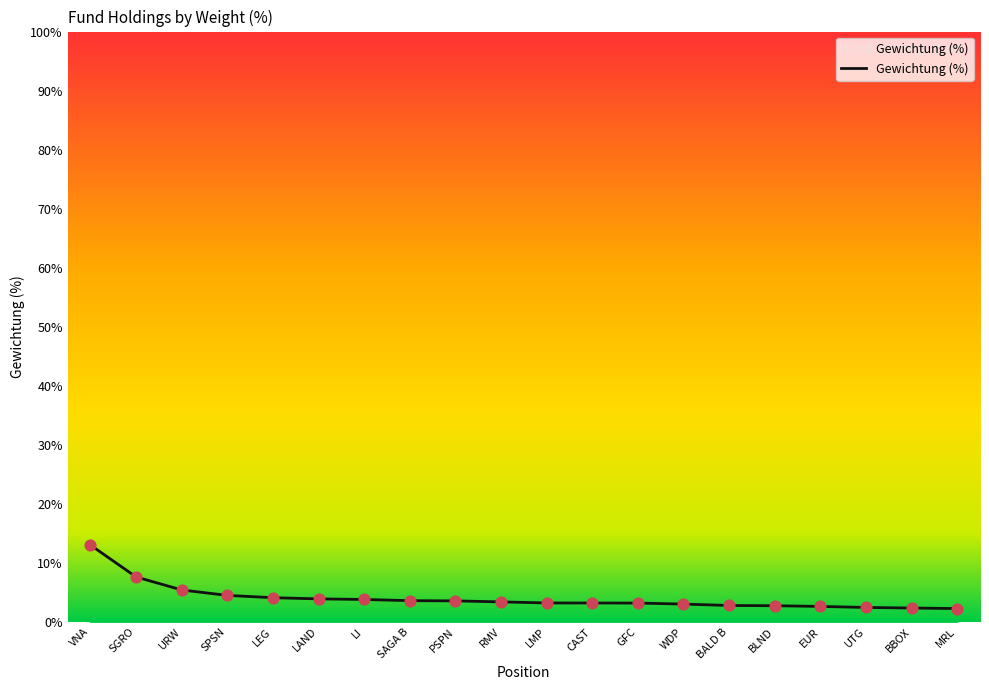

What is the ratio of the value at MRL to the value at URW?

0.4